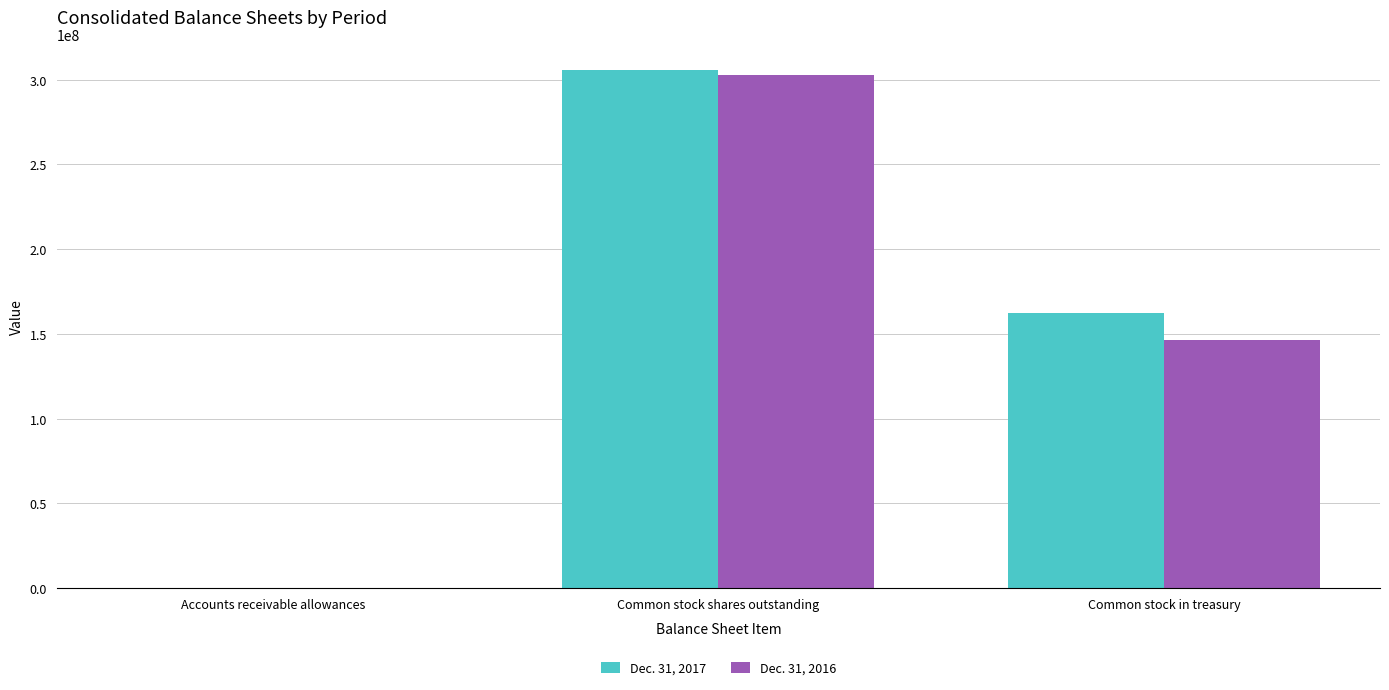

Reading left to right, what are all the values shown in this chart?

Dec. 31, 2017: Accounts receivable allowances=4645	Common stock shares outstanding=305751000	Common stock in treasury=162044000
Dec. 31, 2016: Accounts receivable allowances=5883	Common stock shares outstanding=302851000	Common stock in treasury=146552000